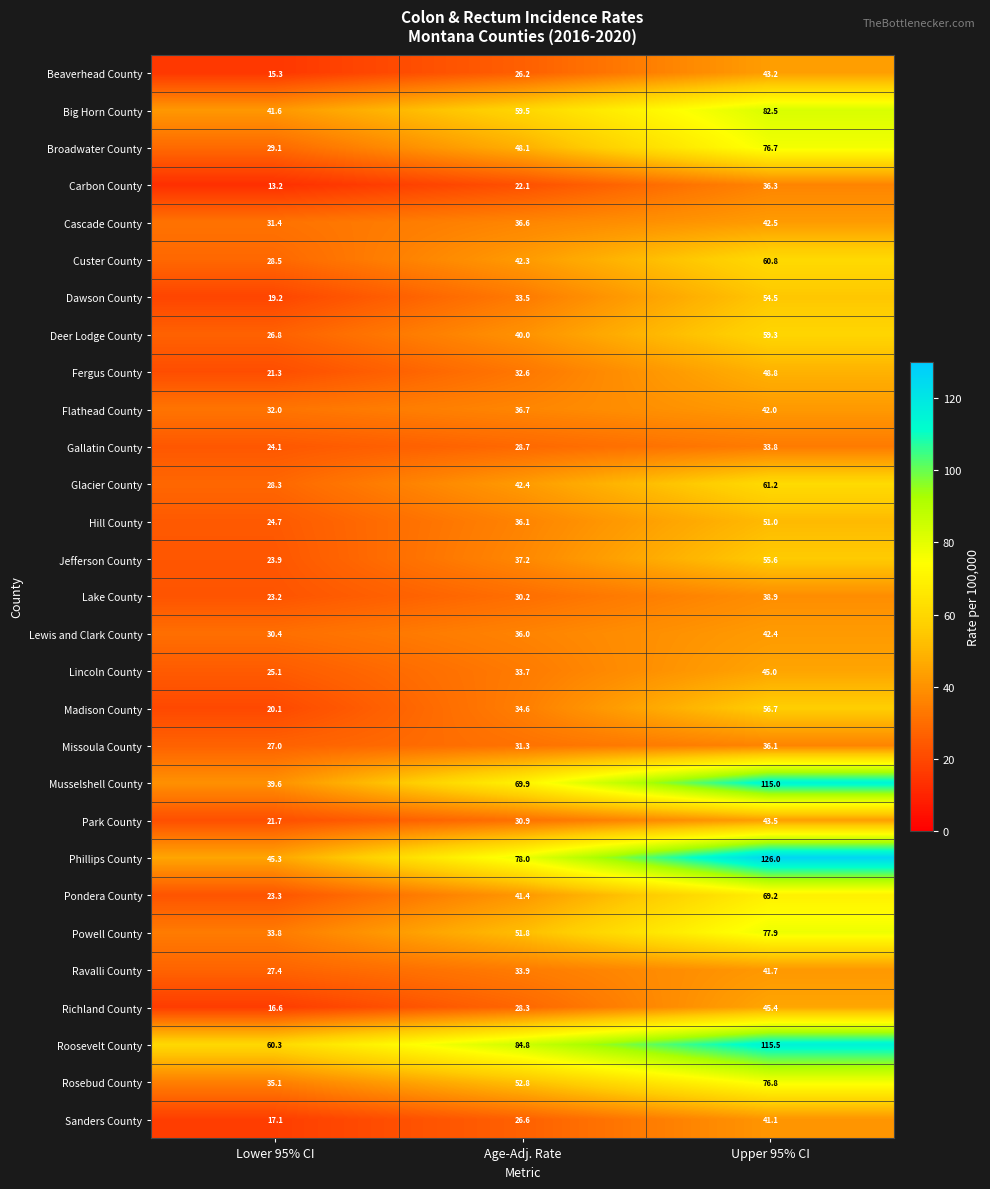

How many series are shown in this chart?

29